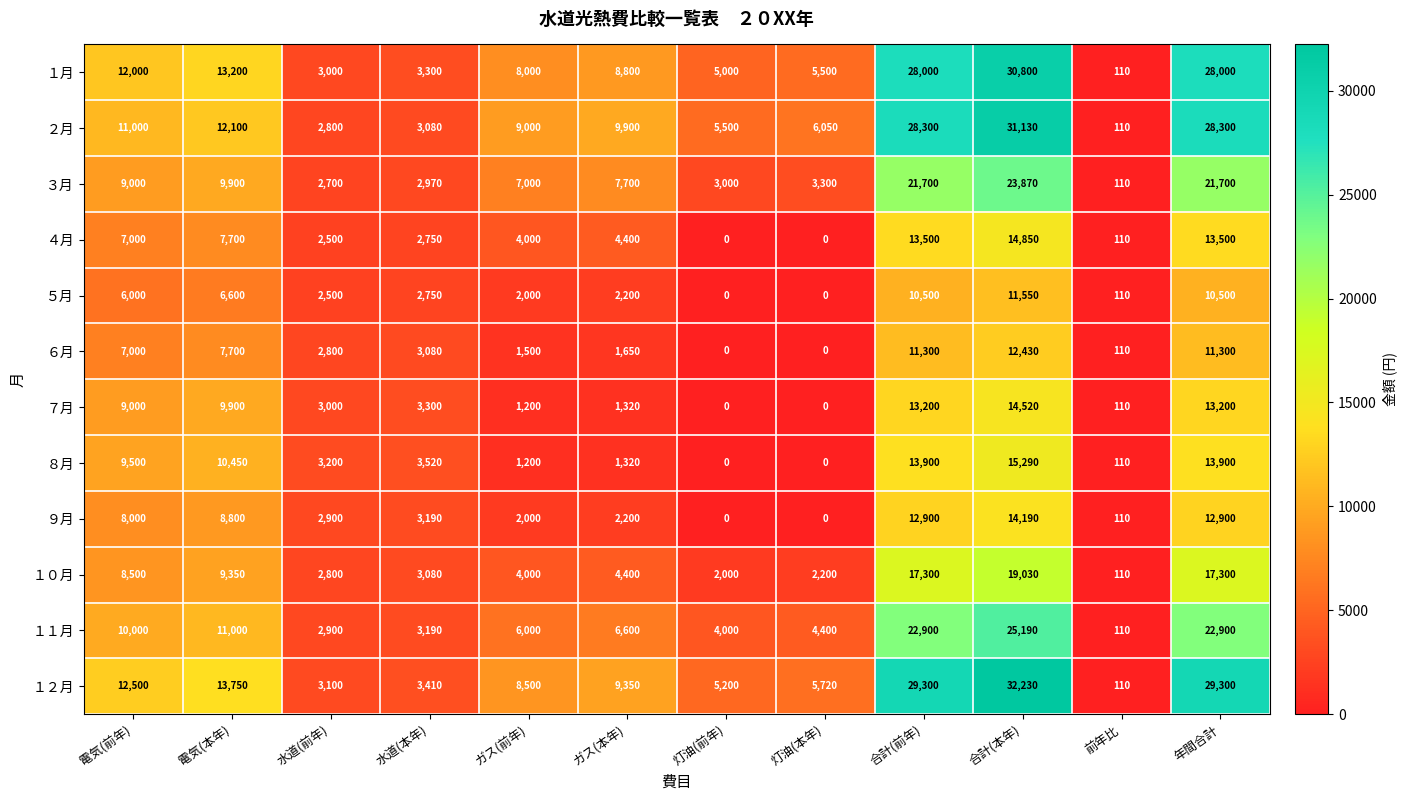

Which series has the largest total across all categories?

１２月